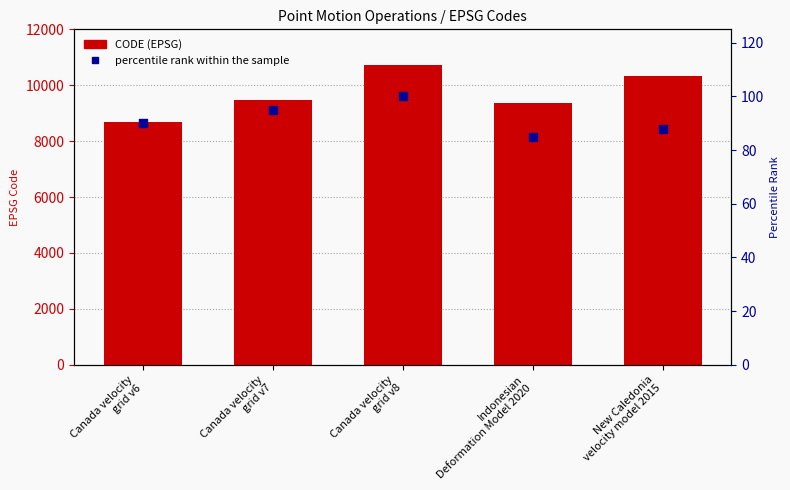

Which series contains the highest Y value?

CODE (EPSG)